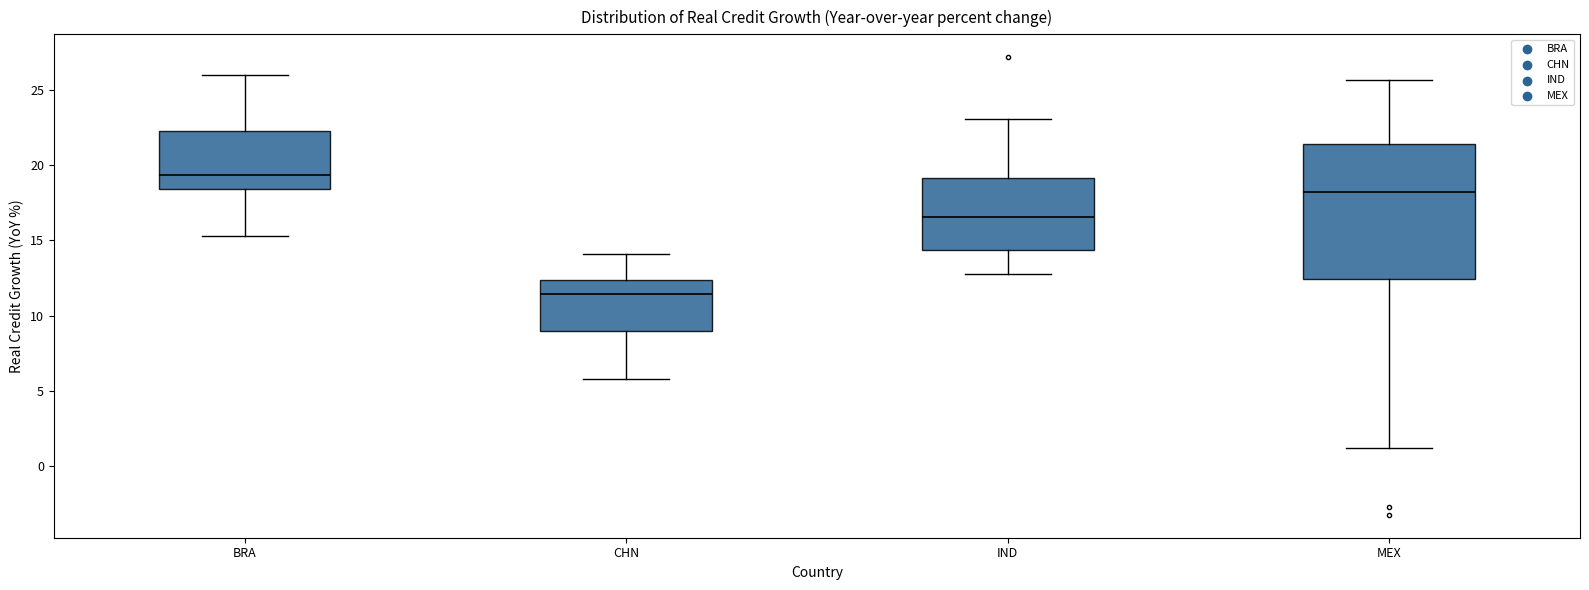

Which box's median line is the lowest?

CHN